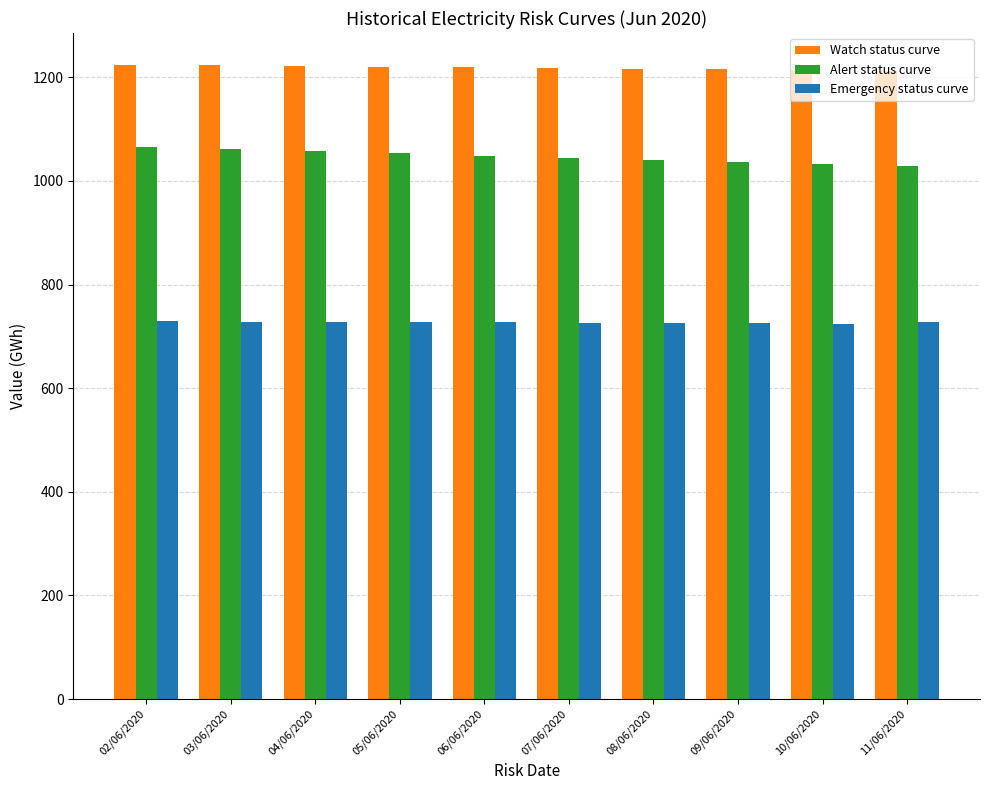

The value of Emergency status curve at 08/06/2020 is 725.9. True or false?

True